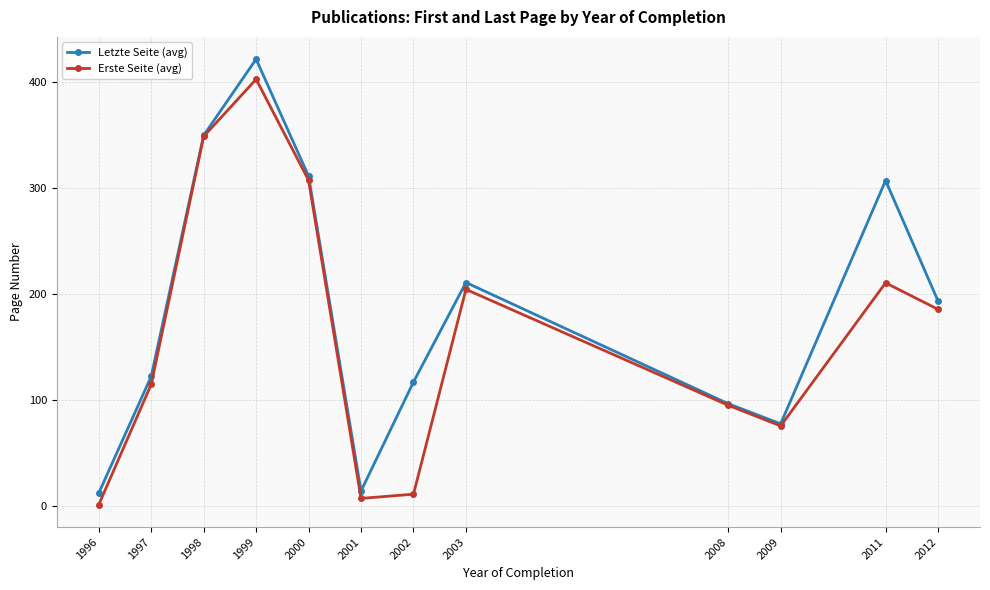

At which category does Letzte Seite (avg) reach its first local valley?

2001